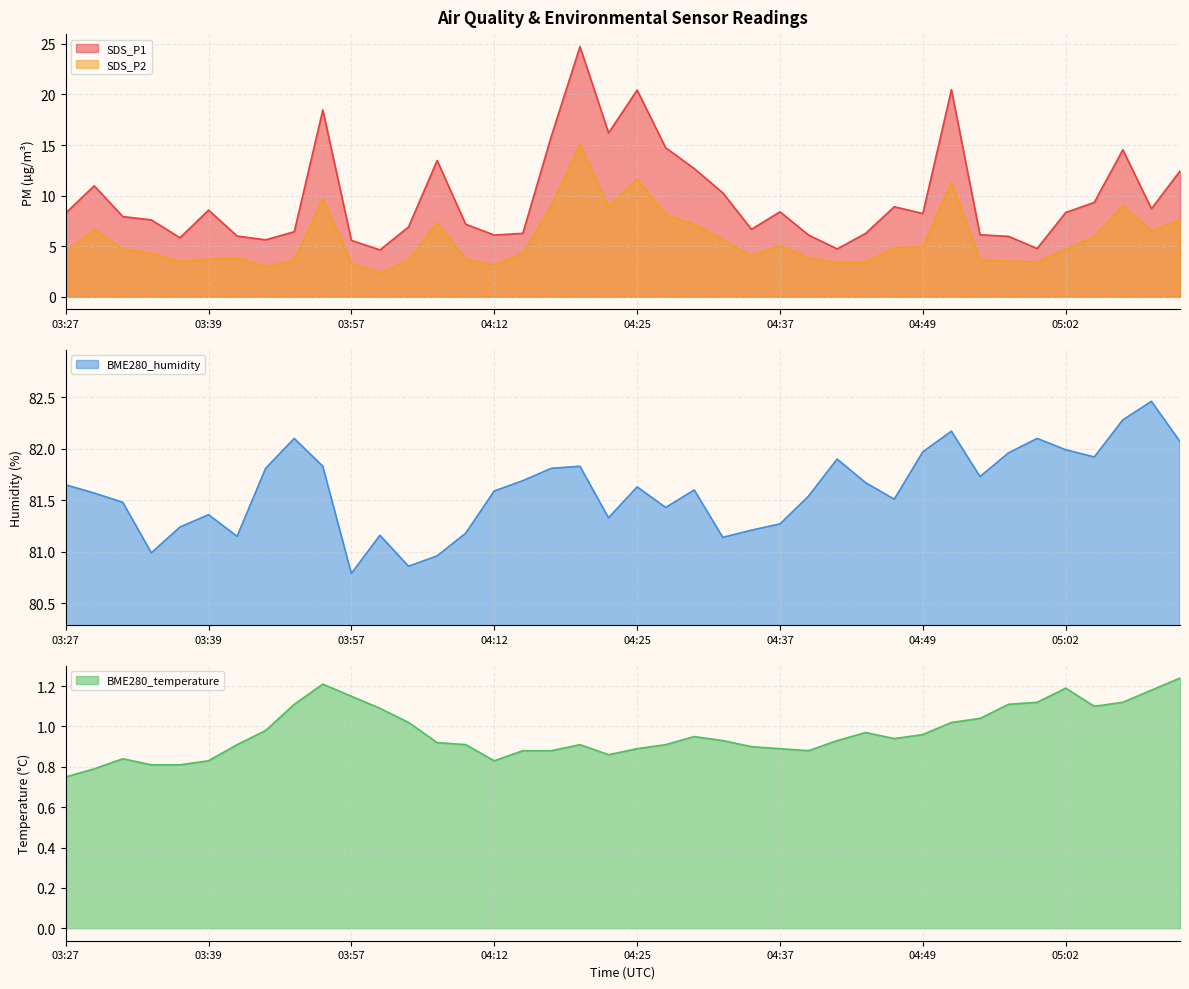

What is the difference between the highest and lowest values at 04:02?

79.8